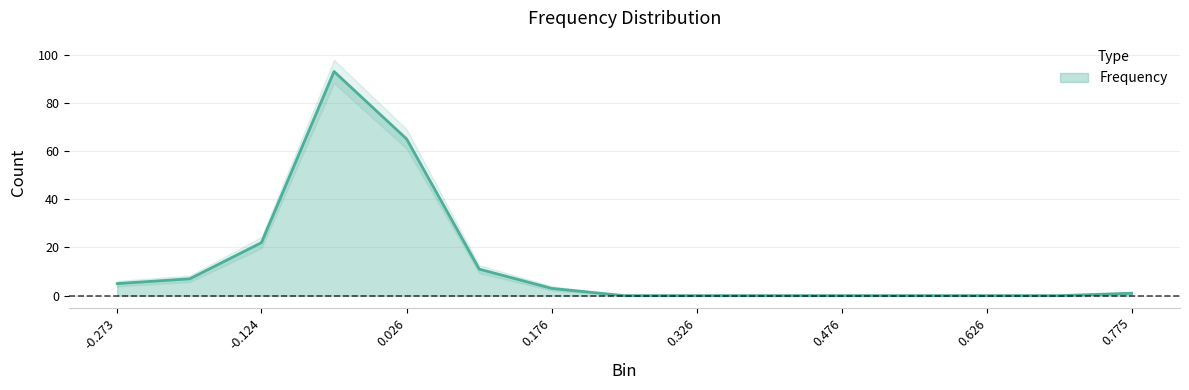

What is the difference between the maximum and minimum values?

93